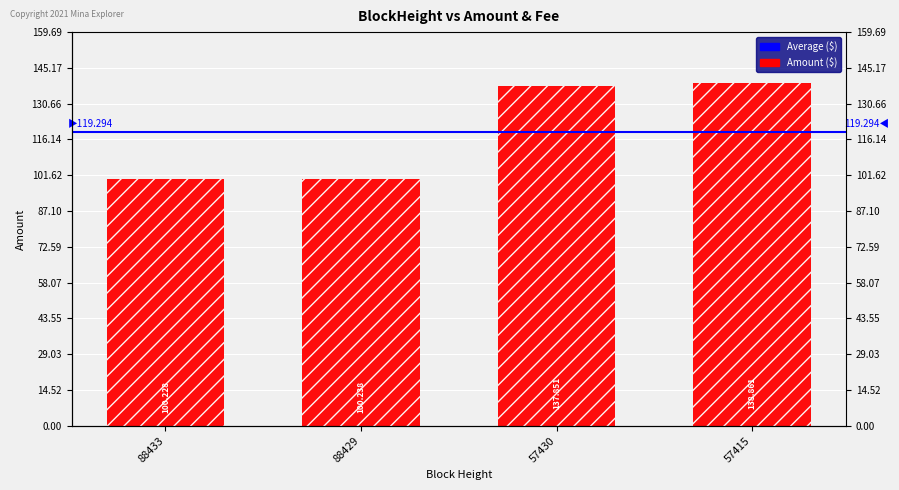

At which label does the data first exceed 137?

57430